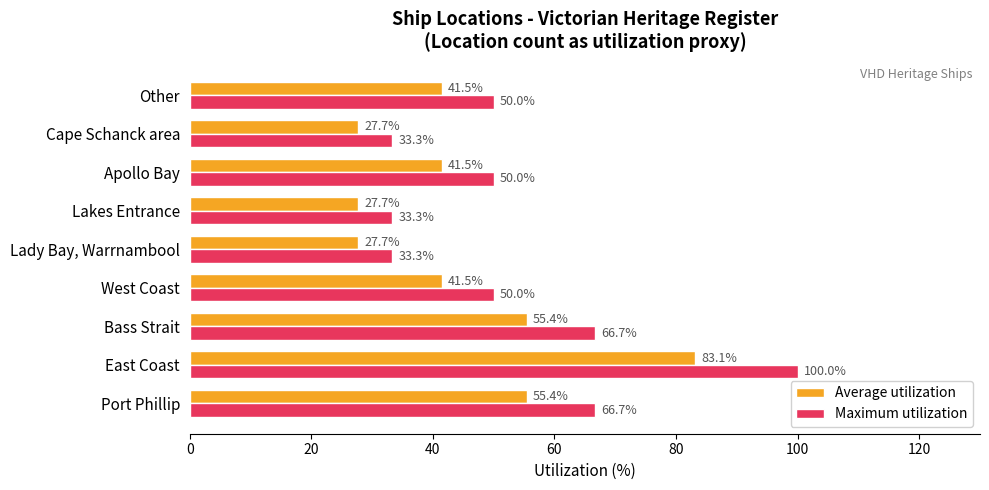

Which series has the largest total across all categories?

Maximum utilization